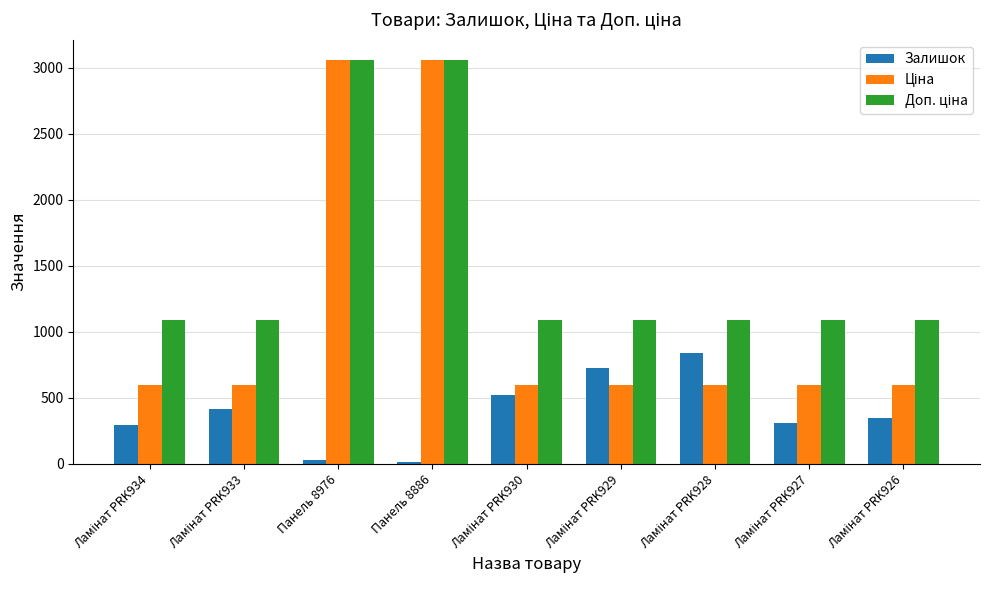

What is the sum of all Залишок values?

3494.0